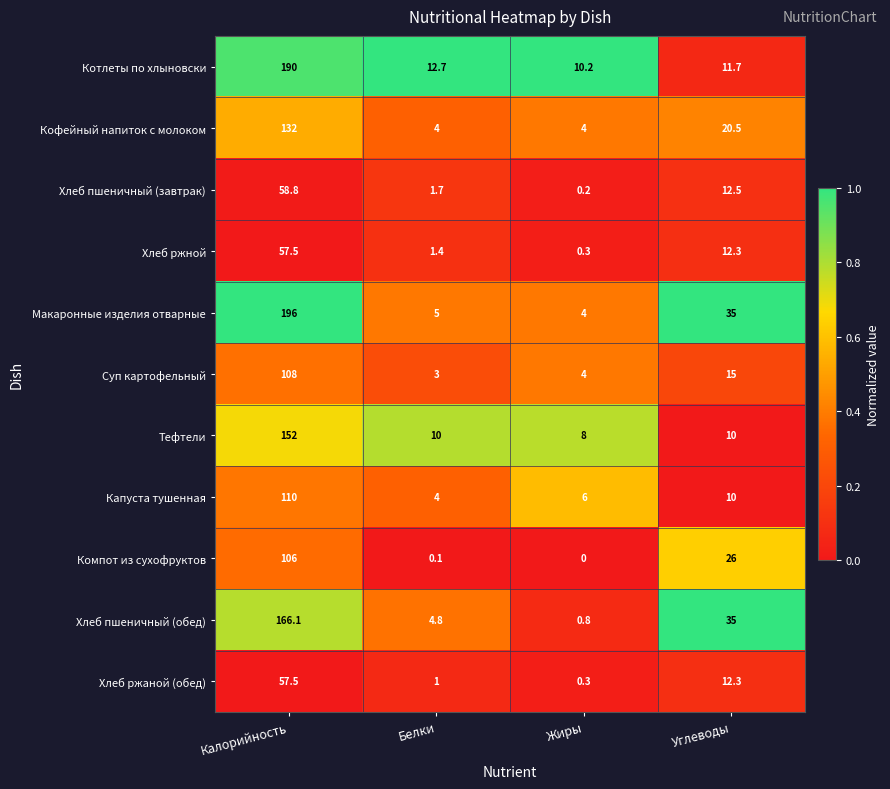

Where does the Компот из сухофруктов series first go above 26?

Калорийность